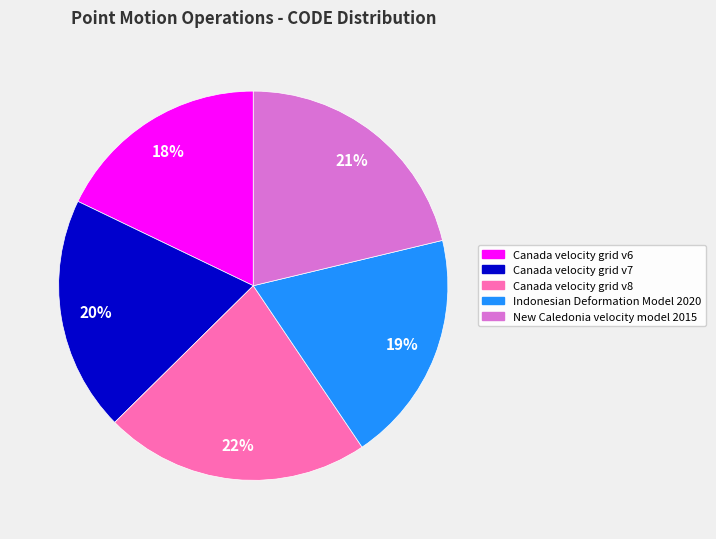

Do Canada velocity grid v7 and Canada velocity grid v6 together represent more than half of the pie?

No